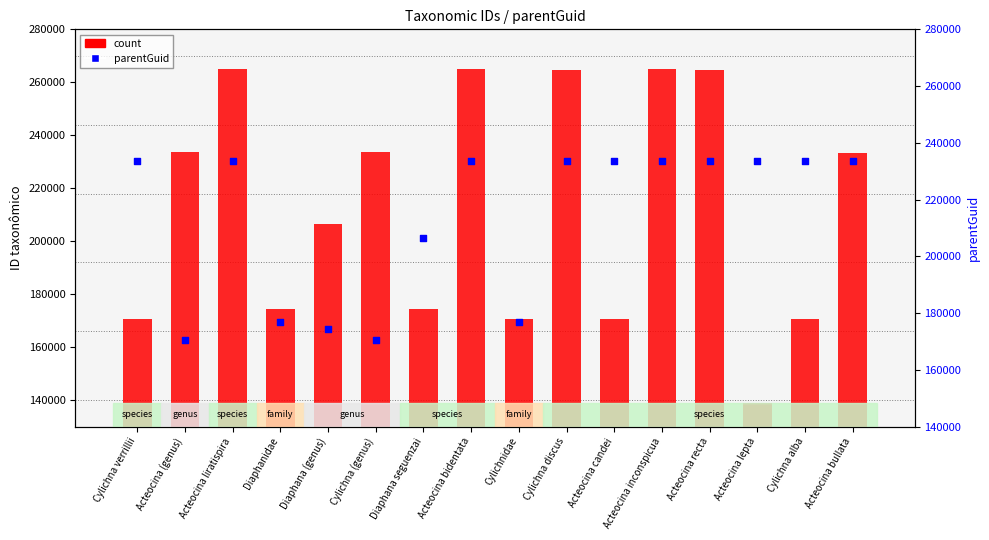

At how many categories does at least one series exceed 132506?

16